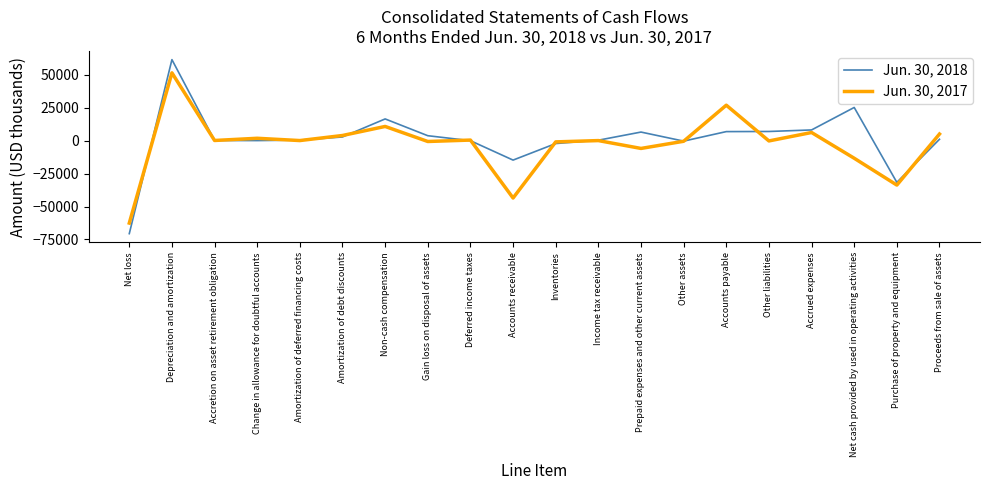

At which label does Jun. 30, 2018 reach its peak?

Depreciation and amortization